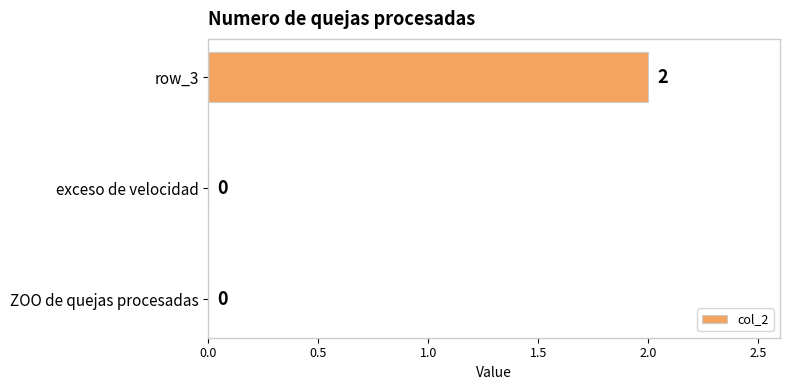

Are the bars horizontal?

Yes